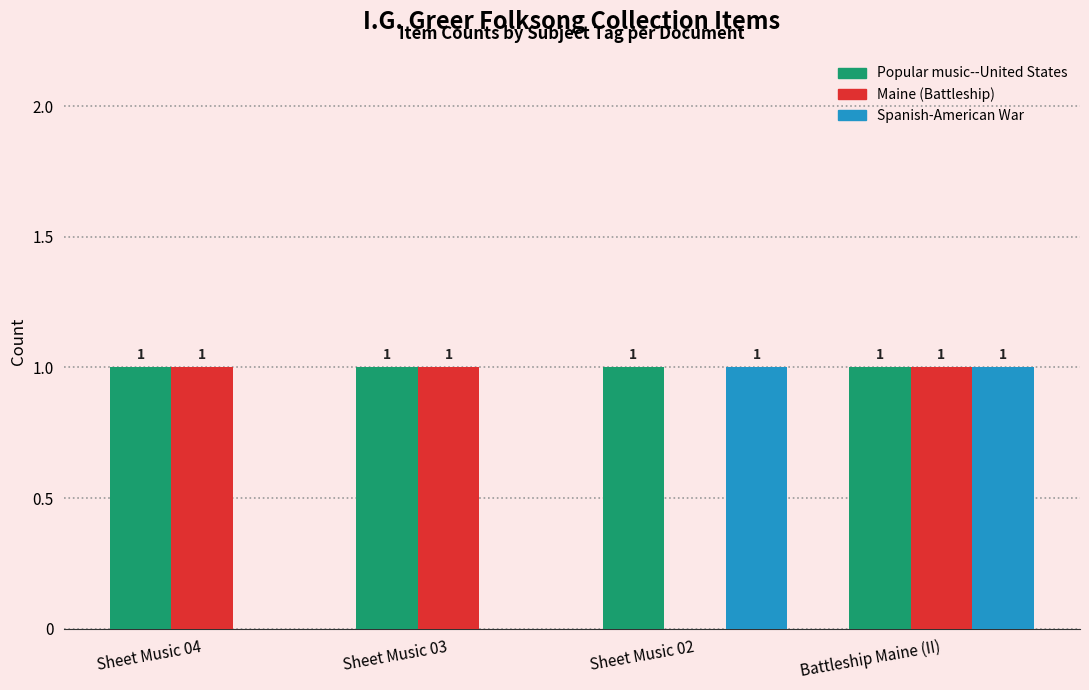

What is the sum of the Maine (Battleship) values at Sheet Music 02 and Sheet Music 03?

1